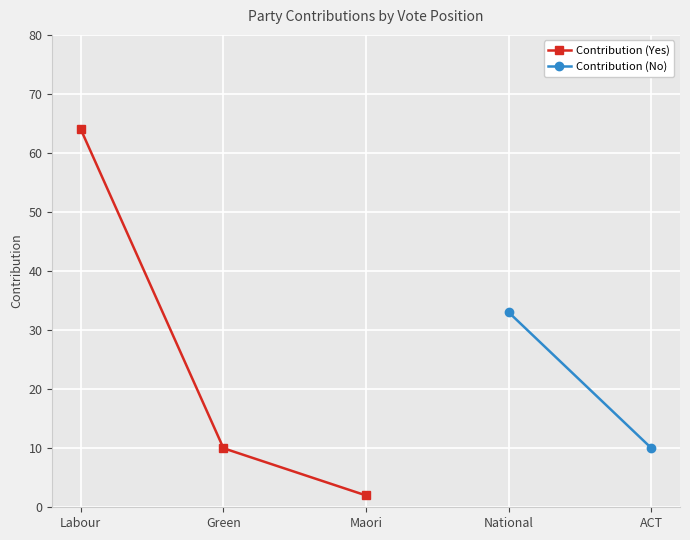

How many values in the Contribution (Yes) series are below 10?

1